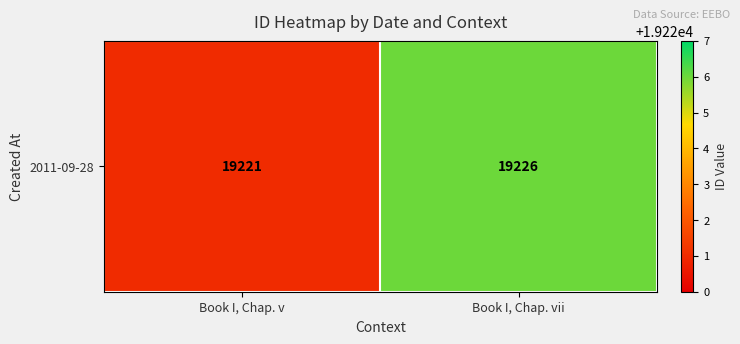

Which has a higher value, Book I, Chap. vii or Book I, Chap. v?

Book I, Chap. vii